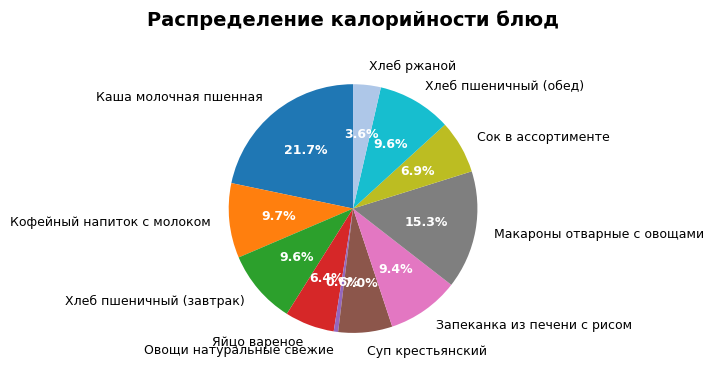

Is there any slice that represents more than half of the pie?

No